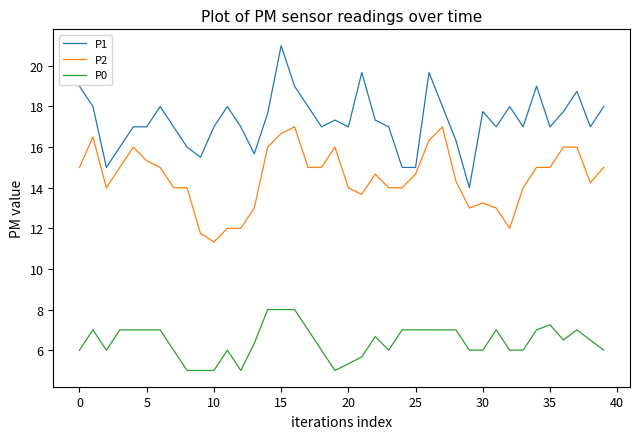

Which series has the largest total across all categories?

P1